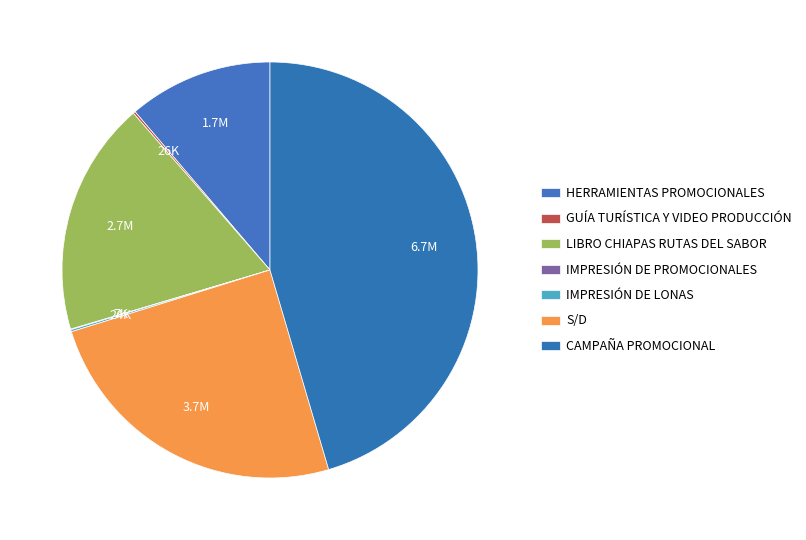

What is the change in value from HERRAMIENTAS PROMOCIONALES to GUÍA TURÍSTICA Y VIDEO PRODUCCIÓN?

-1642776.2